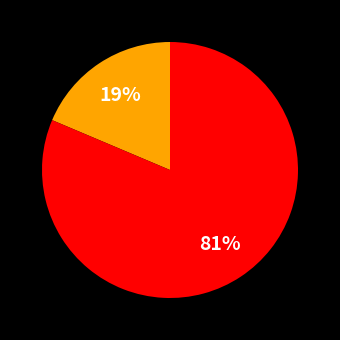

Is there a majority slice in this chart?

Yes